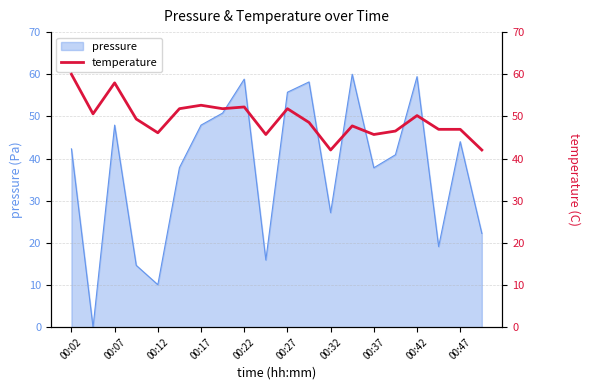

Where is pressure nearest to the value 30?

00:32